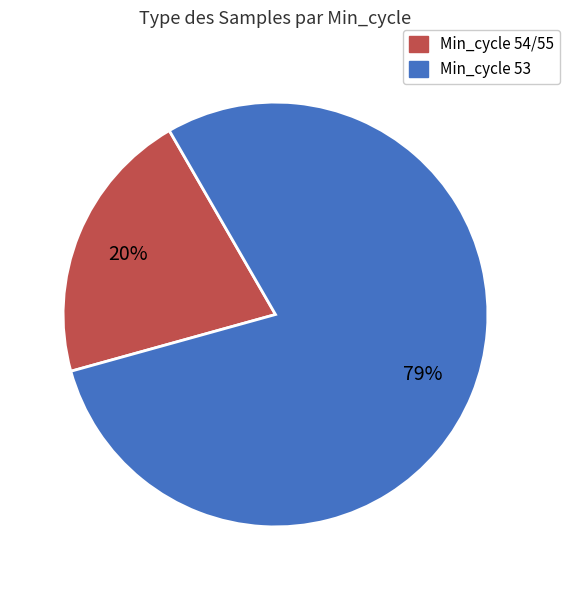

Does 23 represent more than half of the total?

No